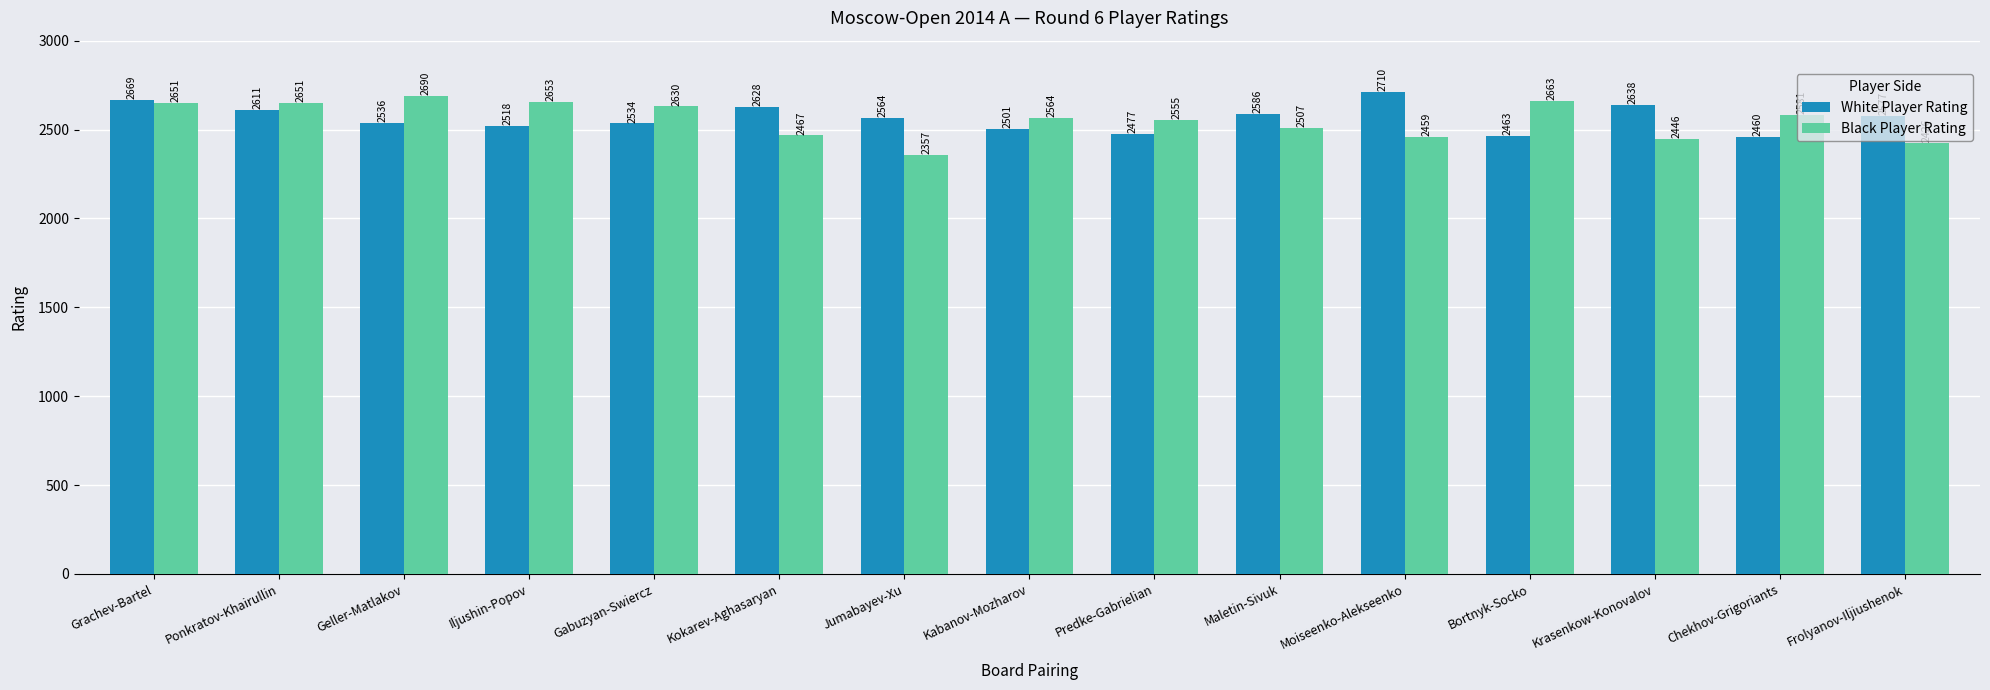

Is it true that Black Player Rating equals 4557 at Bortnyk-Socko?

False